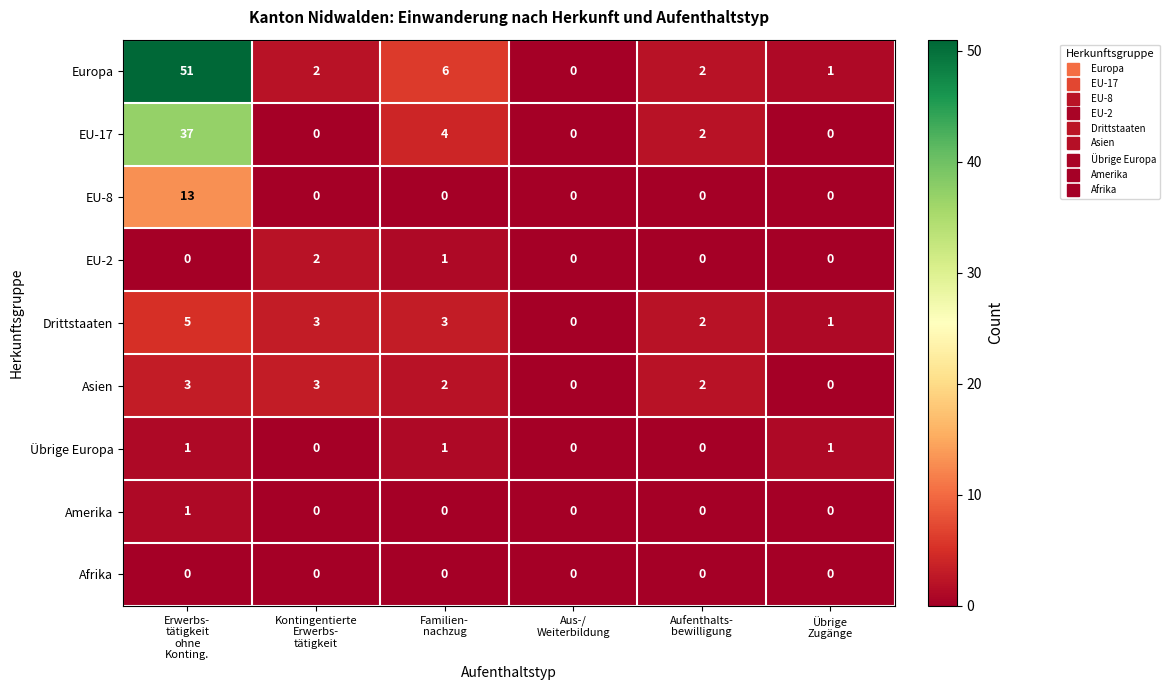

Which series has the widest spread of values?

Europa